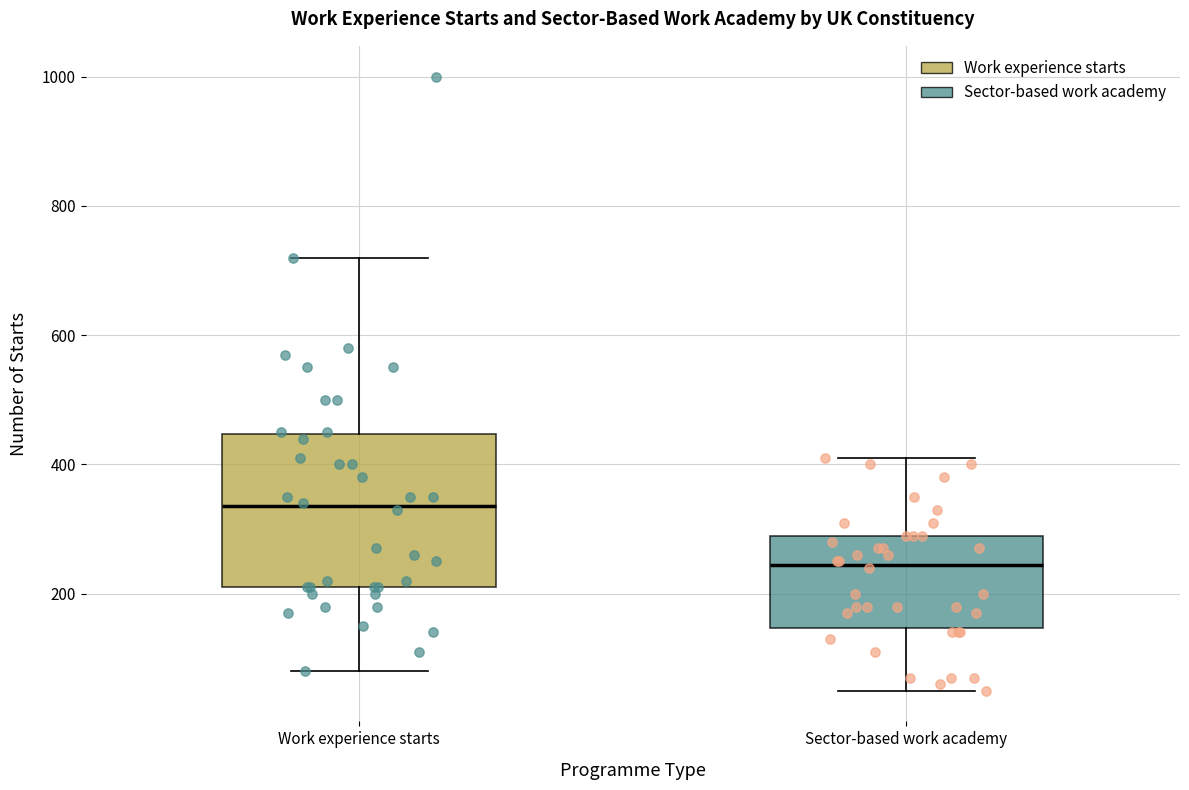

Which box is the tallest, from its lower edge to its upper edge?

Work experience starts